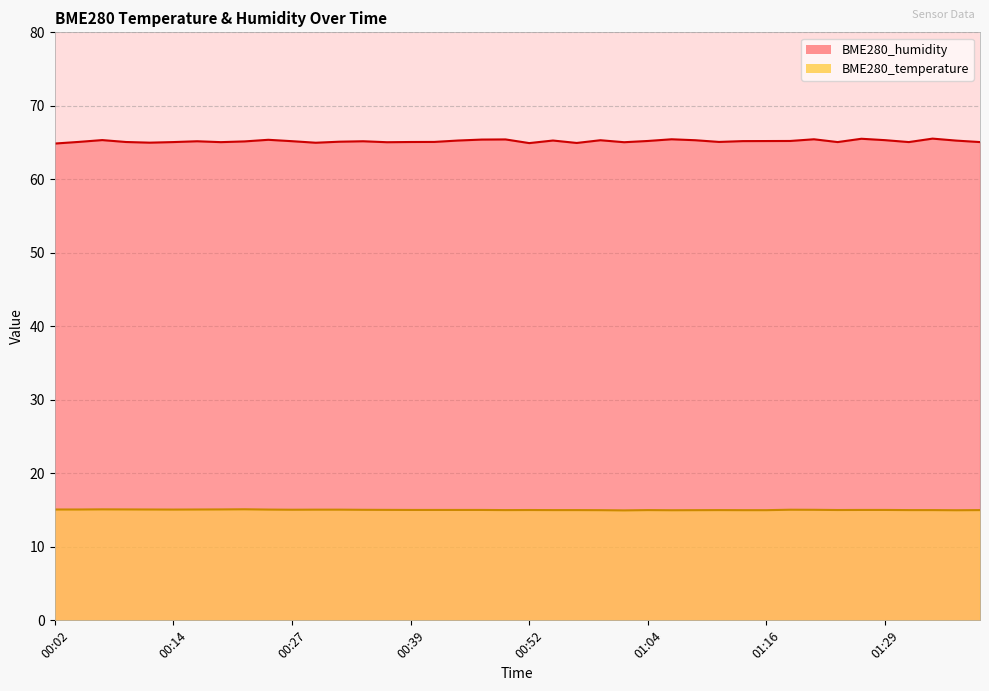

Reading right to left, extract all data points from this chart.

BME280_temperature: 01:39=15.0	01:36=15.0	01:34=15.0	01:31=15.0	01:29=15.0	01:26=15.0	01:24=15.0	01:21=15.0	01:19=15.1	01:16=15.0	01:14=15.0	01:11=15.0	01:09=15.0	01:06=15.0	01:04=15.0	01:01=15.0	00:59=15.0	00:57=15.0	00:54=15.0	00:52=15.0	00:49=15.0	00:47=15.0	00:44=15.0	00:42=15.0	00:39=15.0	00:37=15.0	00:34=15.0	00:32=15.1	00:29=15.1	00:27=15.1	00:24=15.1	00:22=15.1	00:19=15.1	00:17=15.1	00:14=15.1	00:12=15.1	00:09=15.1	00:07=15.1	00:04=15.1	00:02=15.1
BME280_humidity: 01:39=65.1	01:36=65.3	01:34=65.5	01:31=65.1	01:29=65.3	01:26=65.5	01:24=65.1	01:21=65.5	01:19=65.2	01:16=65.2	01:14=65.2	01:11=65.1	01:09=65.3	01:06=65.5	01:04=65.2	01:01=65.0	00:59=65.3	00:57=65.0	00:54=65.3	00:52=64.9	00:49=65.4	00:47=65.4	00:44=65.3	00:42=65.1	00:39=65.1	00:37=65.0	00:34=65.2	00:32=65.1	00:29=65.0	00:27=65.2	00:24=65.4	00:22=65.2	00:19=65.1	00:17=65.2	00:14=65.1	00:12=65.0	00:09=65.1	00:07=65.3	00:04=65.1	00:02=64.9